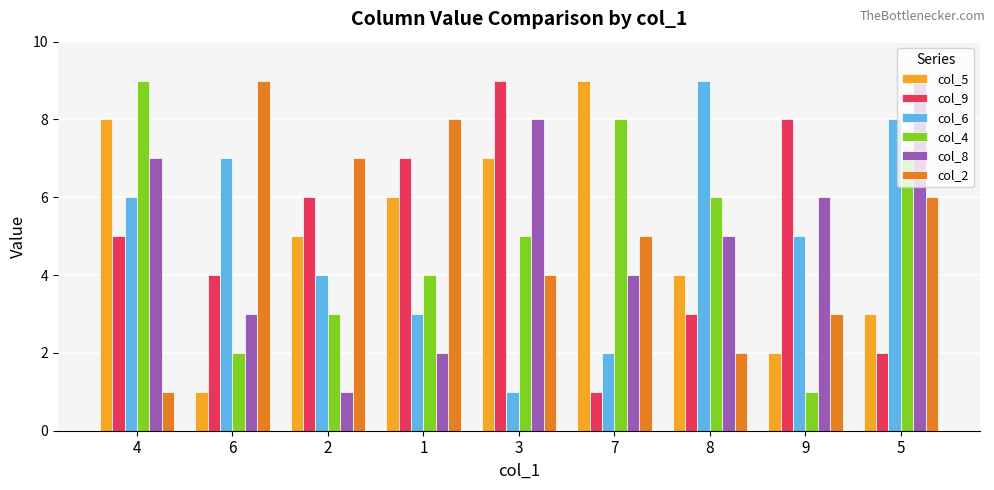

Reading left to right, what are all the values shown in this chart?

col_5: 8	1	5	6	7	9	4	2	3
col_9: 5	4	6	7	9	1	3	8	2
col_6: 6	7	4	3	1	2	9	5	8
col_4: 9	2	3	4	5	8	6	1	7
col_8: 7	3	1	2	8	4	5	6	9
col_2: 1	9	7	8	4	5	2	3	6